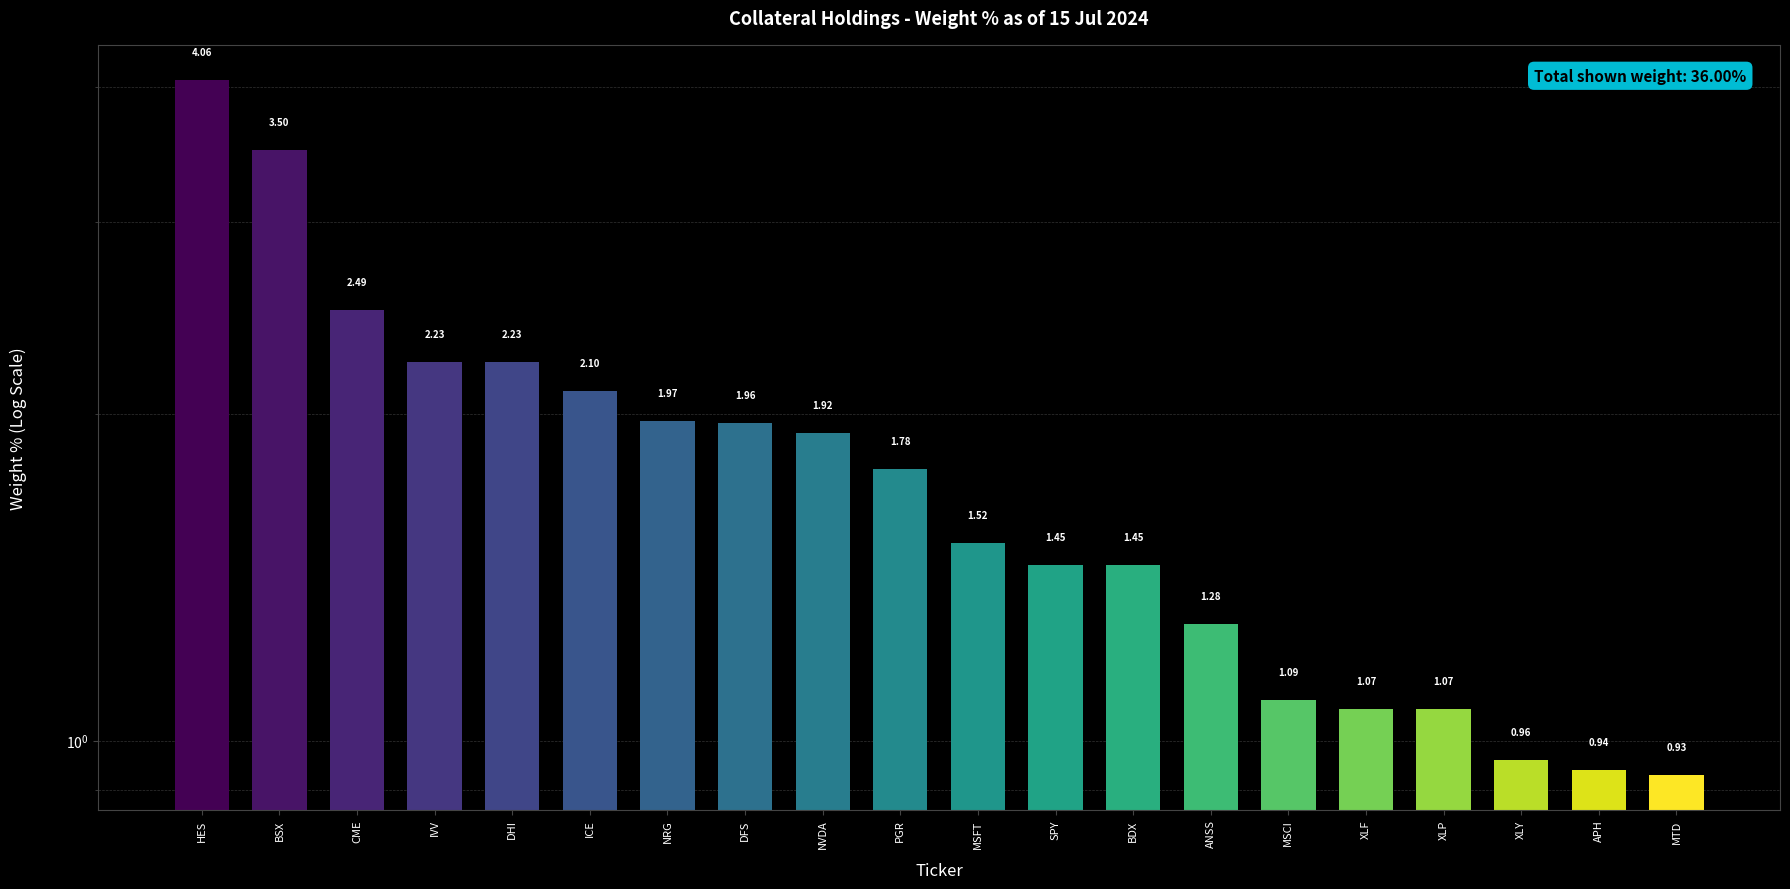

What is the sum of the values at MTD and BSX?

4.4